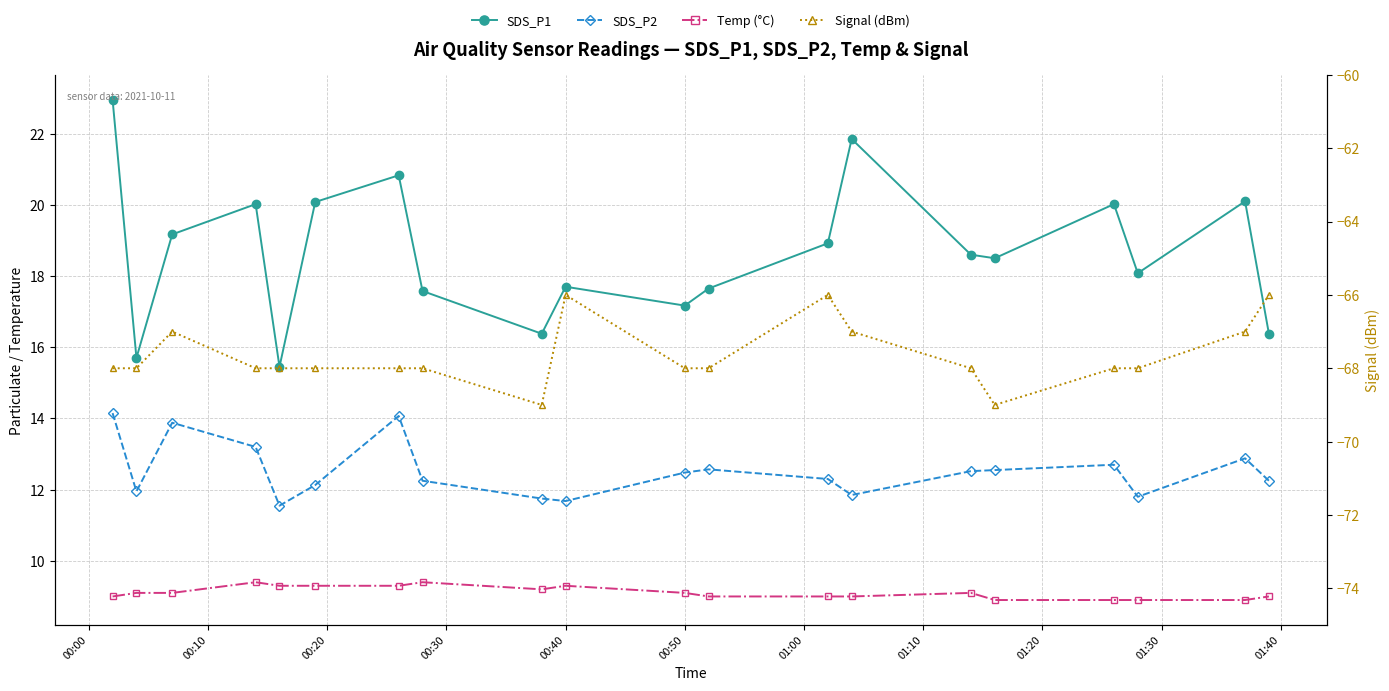

Which series has the largest total across all categories?

SDS_P1